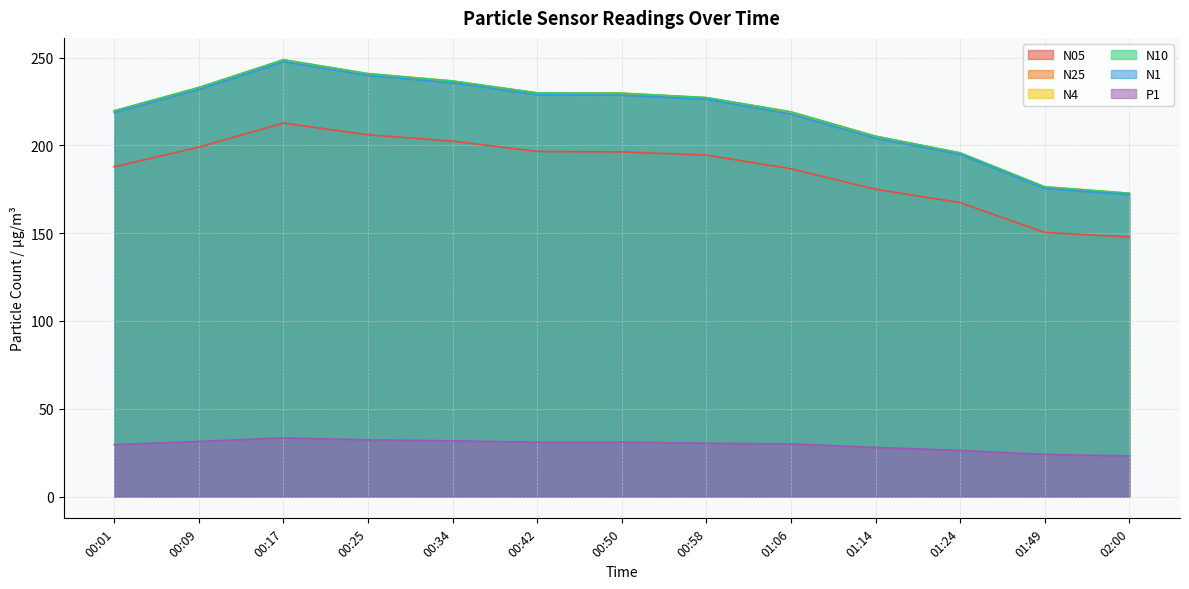

At which category is the sum across all series the highest?

00:17